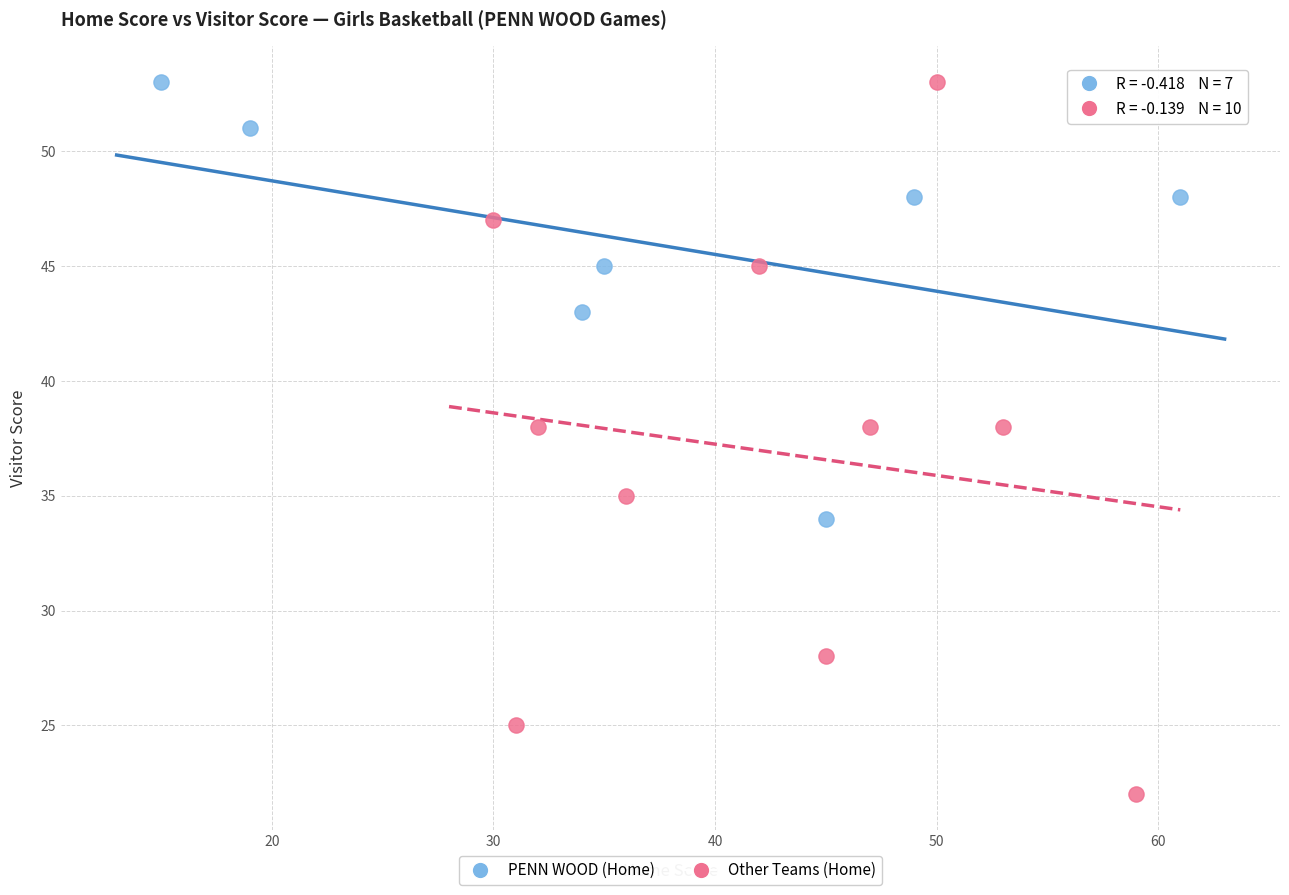

Which series reaches the minimum Y coordinate?

Other Teams (Home)